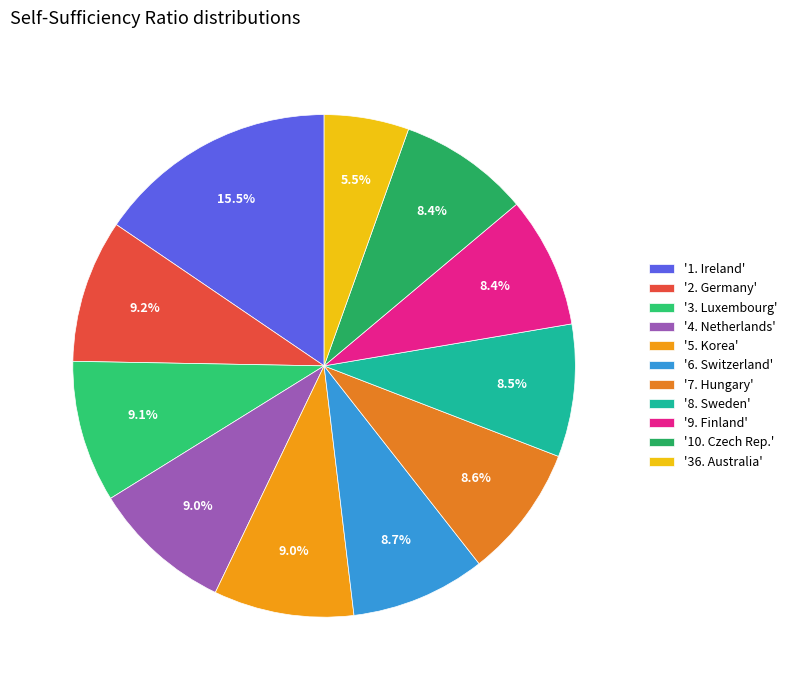

How many slices are in this pie chart?

11